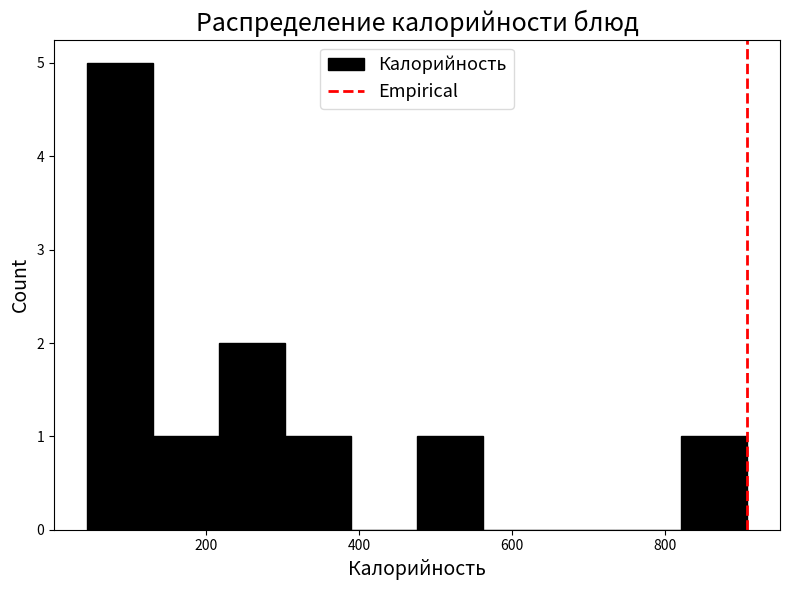

Reading left to right, transcribe this chart: for each bar, give the range it covers on the x-axis and its height. Neither the bar edges nor the heights are printed on the chart, so give them approximately, as read against the axes.

40 to 140: 5
140 to 220: 1
220 to 300: 2
300 to 380: 1
380 to 480: 0
480 to 560: 1
560 to 640: 0
640 to 740: 0
740 to 820: 0
820 to 900: 1